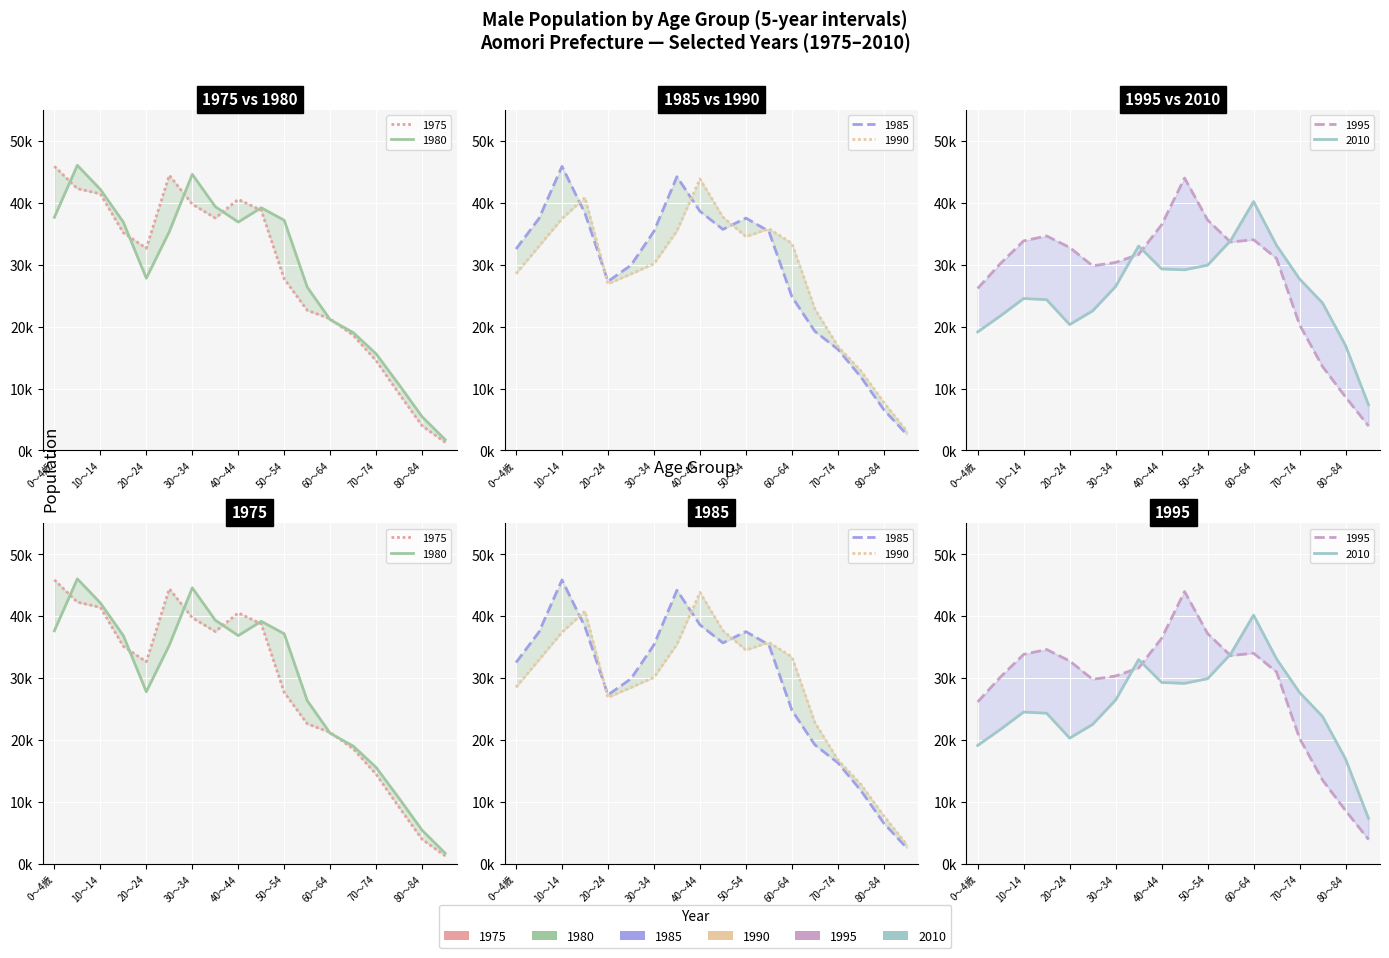

Where is 1990 nearest to the value 23483?

13